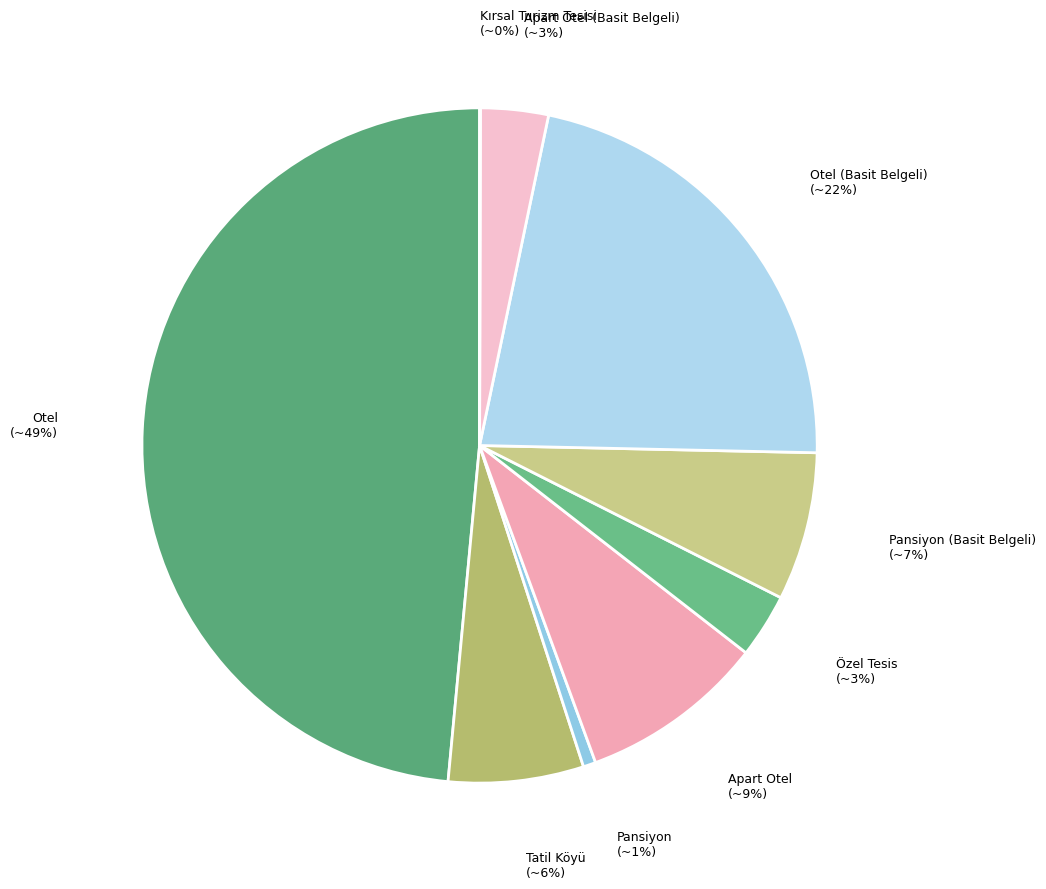

To the nearest percent, what is the difference between the Pansiyon and Özel Tesis slice percentages?

2%